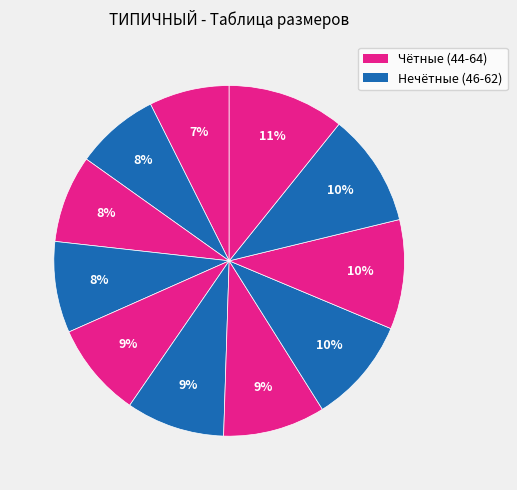

Which category has the smallest portion of the pie?

44